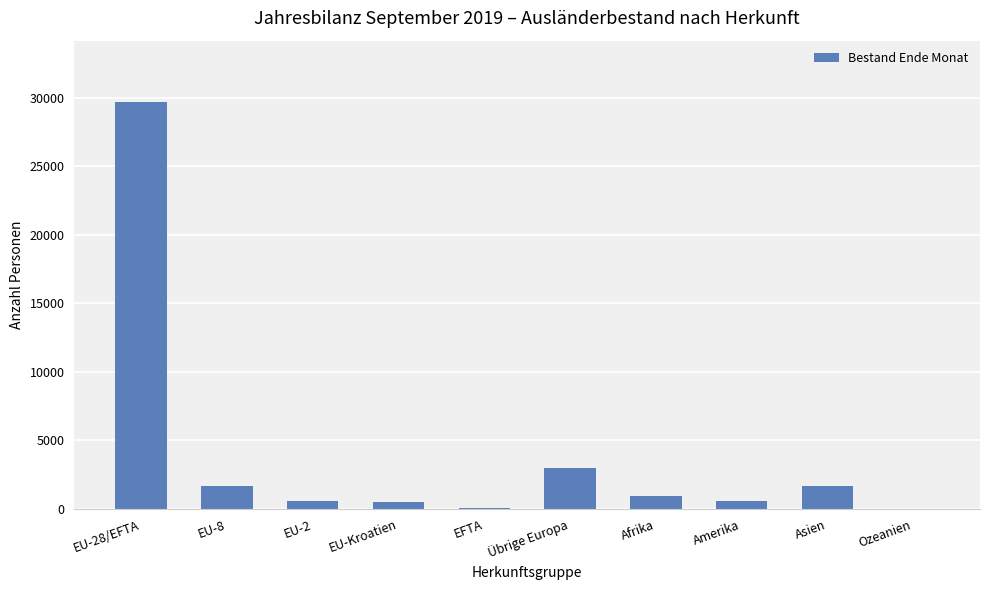

Count the number of data series in this chart.

1